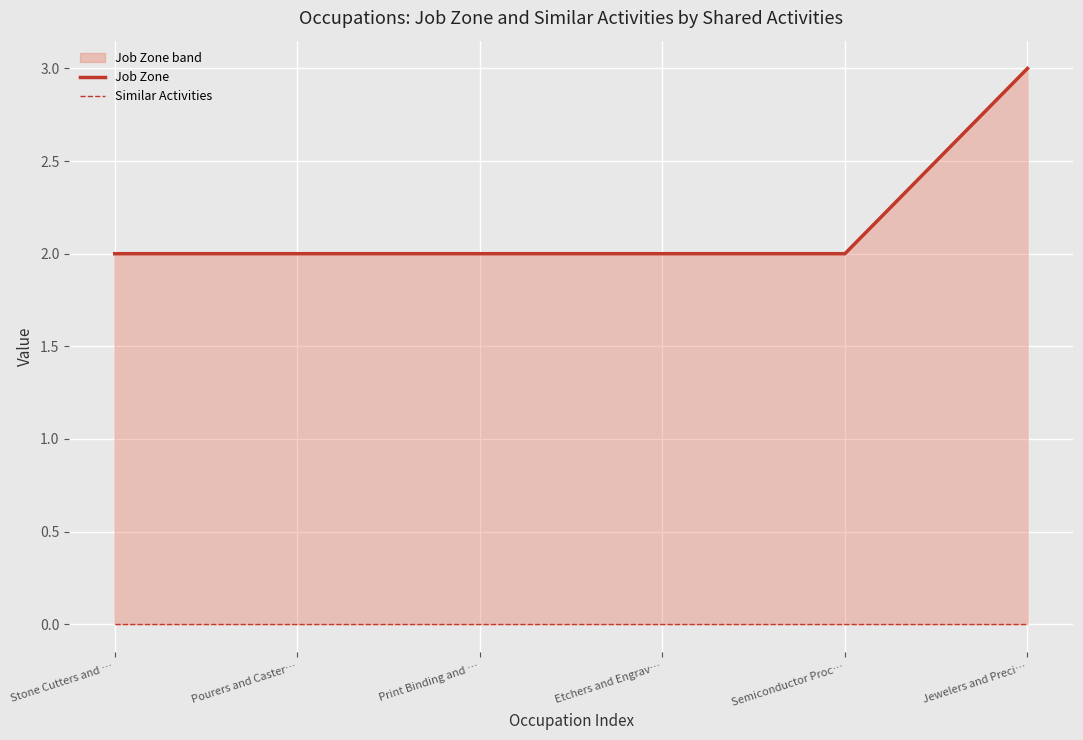

How many Job Zone values are between 2 and 3?

6